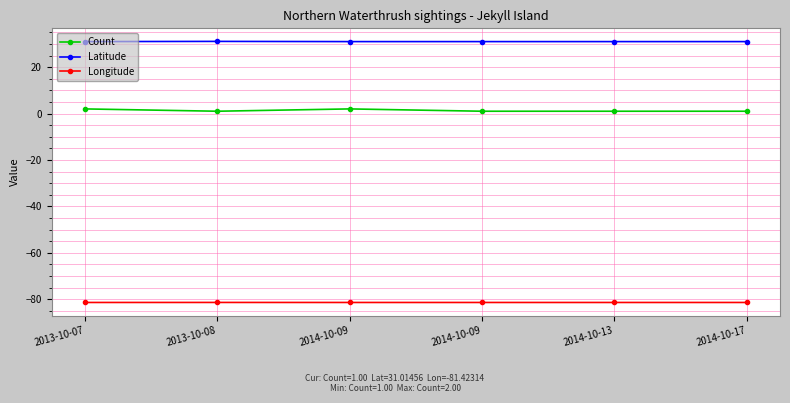

Rank the series by their maximum value, from highest to lowest.

Latitude, Count, Longitude